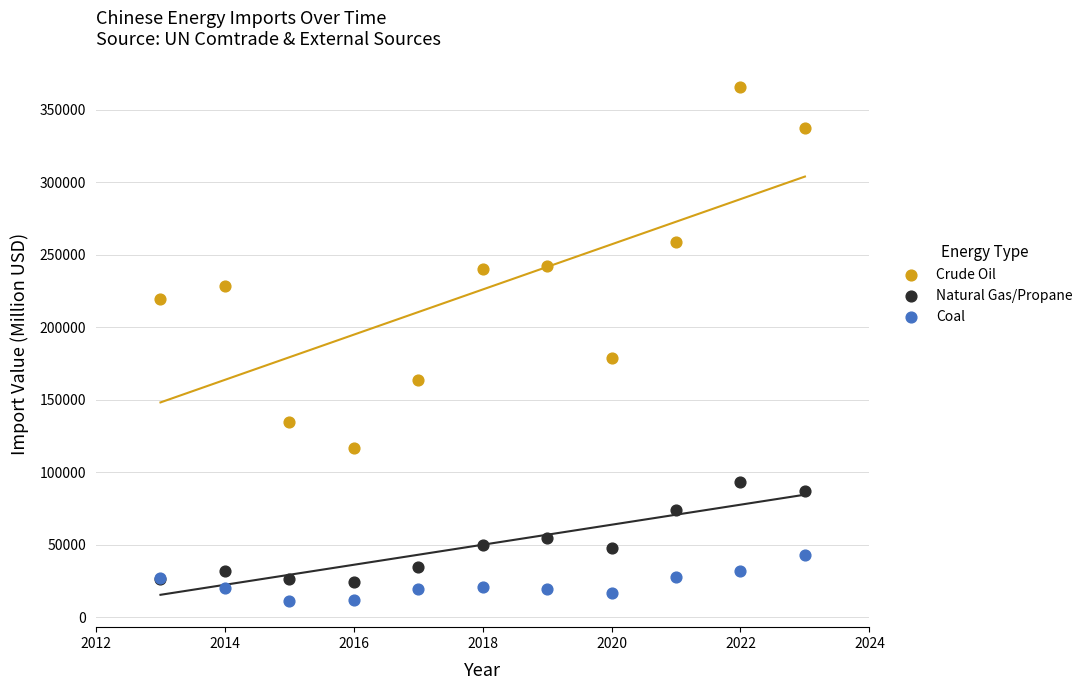

Which series has the widest spread of Y values?

Crude Oil